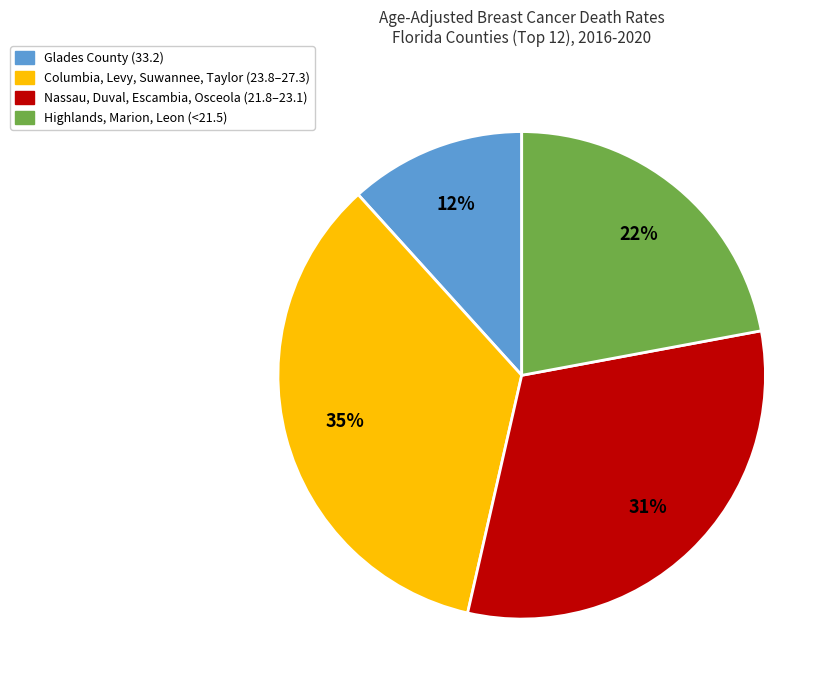

To the nearest percent, what is the average slice percentage?

25%